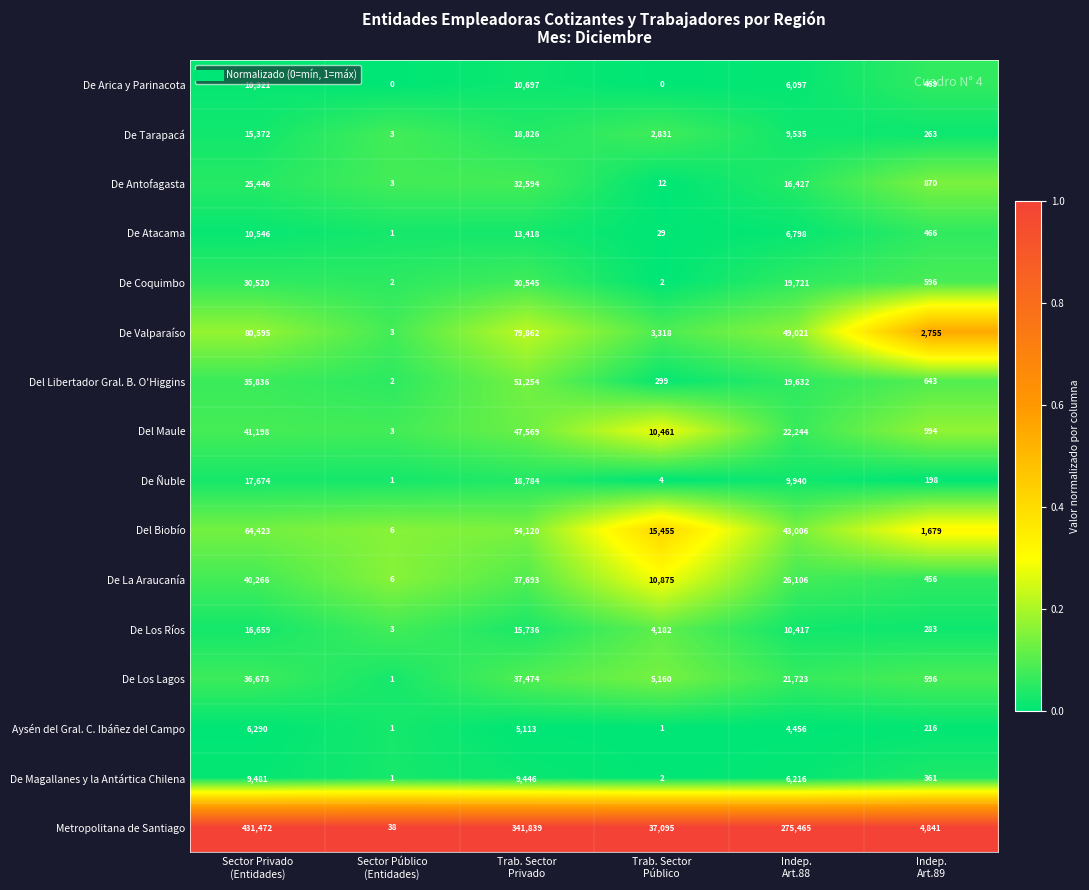

How many distinct data groups are displayed?

16